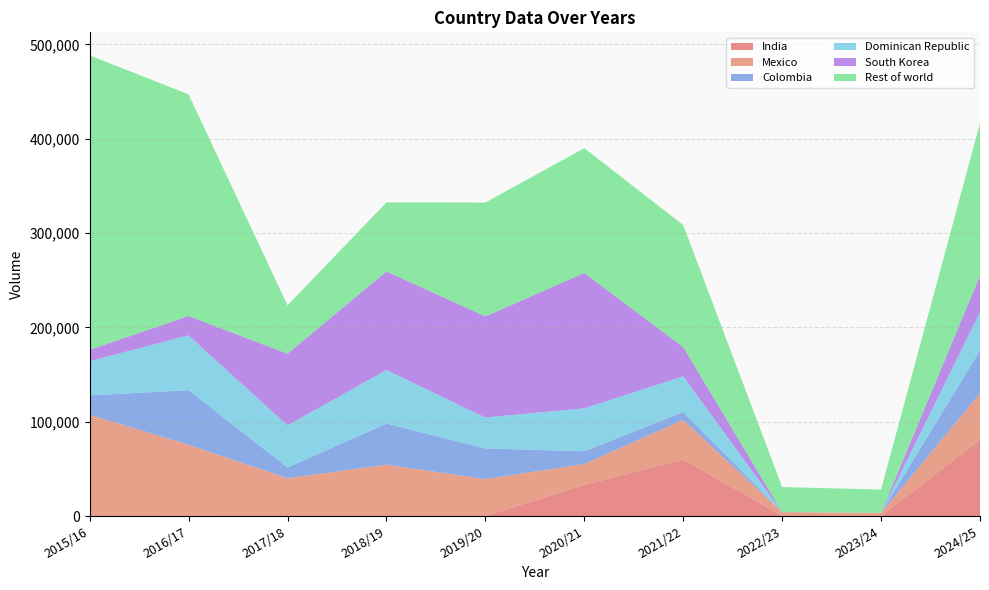

Reading left to right, what are all the values shown in this chart?

India: 2015/16=0	2016/17=142	2017/18=0	2018/19=0	2019/20=0	2020/21=33000	2021/22=59999	2022/23=0	2023/24=0	2024/25=81000
Mexico: 2015/16=107358	2016/17=75413	2017/18=40072	2018/19=54436	2019/20=39140	2020/21=22210	2021/22=41820	2022/23=4133	2023/24=3353	2024/25=49099
Colombia: 2015/16=20500	2016/17=57835	2017/18=11439	2018/19=43593	2019/20=32550	2020/21=13500	2021/22=8500	2022/23=0	2023/24=0	2024/25=45448
Dominican Republic: 2015/16=36316	2016/17=58093	2017/18=44573	2018/19=56772	2019/20=32716	2020/21=45462	2021/22=37800	2022/23=0	2023/24=0	2024/25=40675
South Korea: 2015/16=12033	2016/17=20535	2017/18=76014	2018/19=104520	2019/20=107175	2020/21=143504	2021/22=31021	2022/23=64	2023/24=23	2024/25=38597
Rest of world: 2015/16=312104	2016/17=234938	2017/18=51185	2018/19=73109	2019/20=120697	2020/21=132260	2021/22=129275	2022/23=26492	2023/24=24698	2024/25=161537